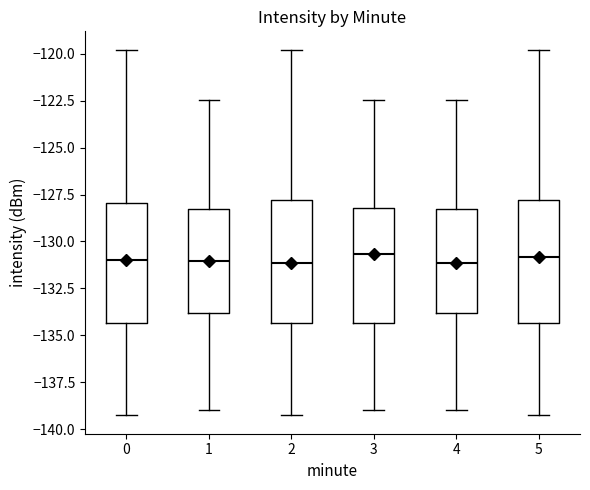

Reading left to right, read every box against the y-axis: the position of its median line, the range the box covers, and the ends of its whiskers. The values are not printed on the chart, so give them approximately, as read against the axis.

0: median -131.0, box -134.5 to -128.0, whiskers -139.5 to -120.0
1: median -131.0, box -134.0 to -128.0, whiskers -139.0 to -122.5
2: median -131.0, box -134.5 to -128.0, whiskers -139.5 to -120.0
3: median -130.5, box -134.5 to -128.0, whiskers -139.0 to -122.5
4: median -131.0, box -134.0 to -128.5, whiskers -139.0 to -122.5
5: median -131.0, box -134.5 to -128.0, whiskers -139.5 to -120.0